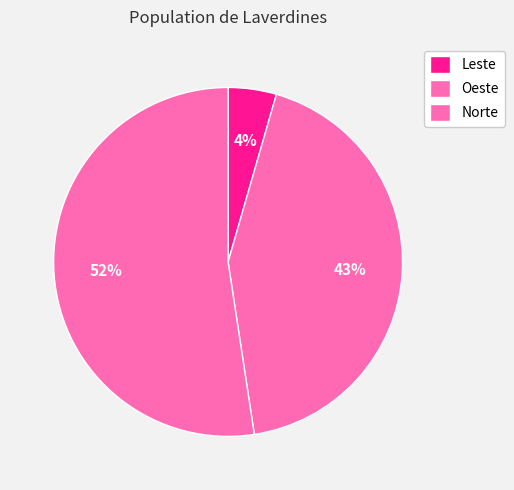

Is the sum of Oeste and Norte greater than half?

Yes